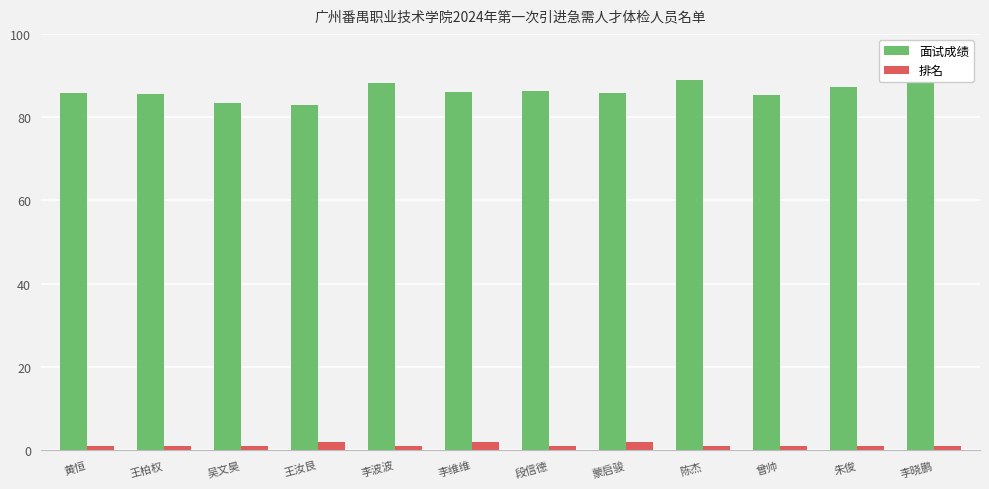

Which series has the widest spread of values?

面试成绩